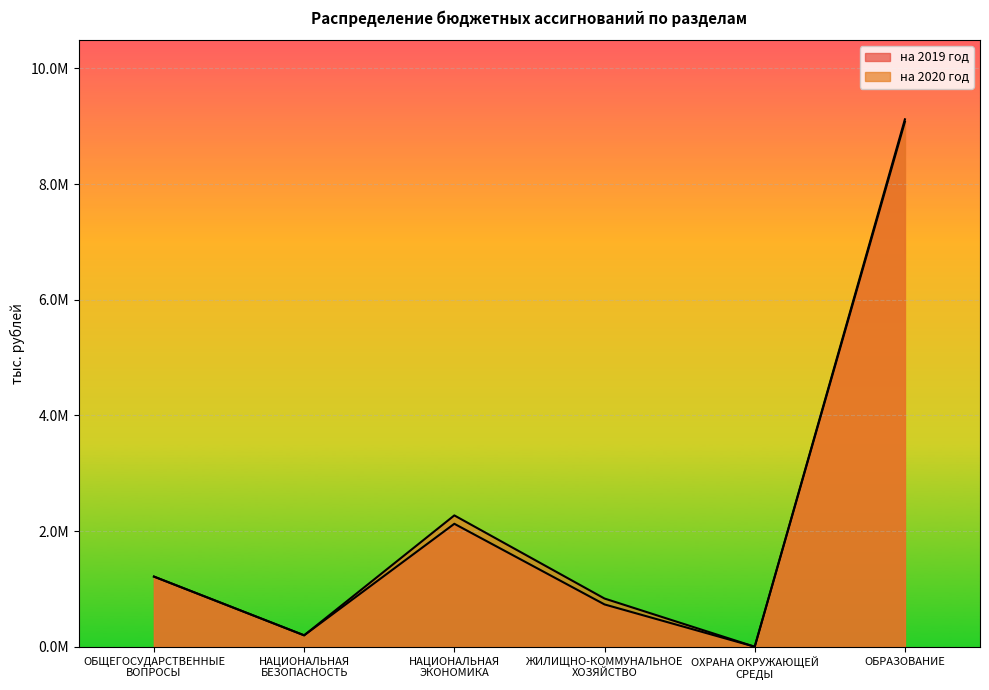

Rank the series at  from lowest to highest value.

на 2019 год, на 2020 год